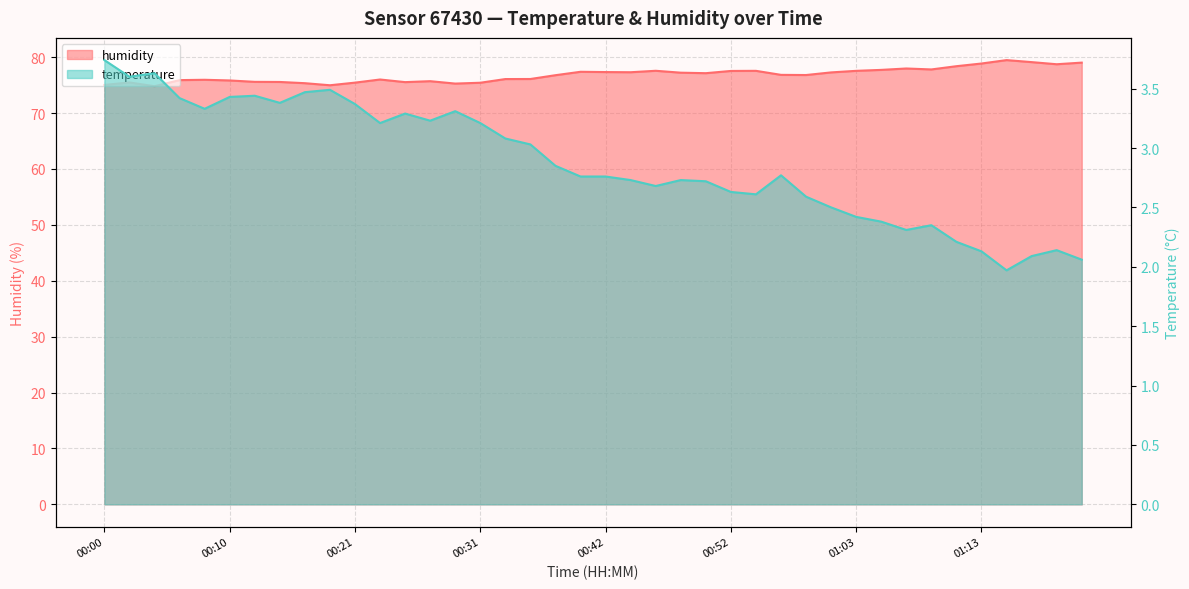

True or false: temperature and humidity intersect in this chart.

False